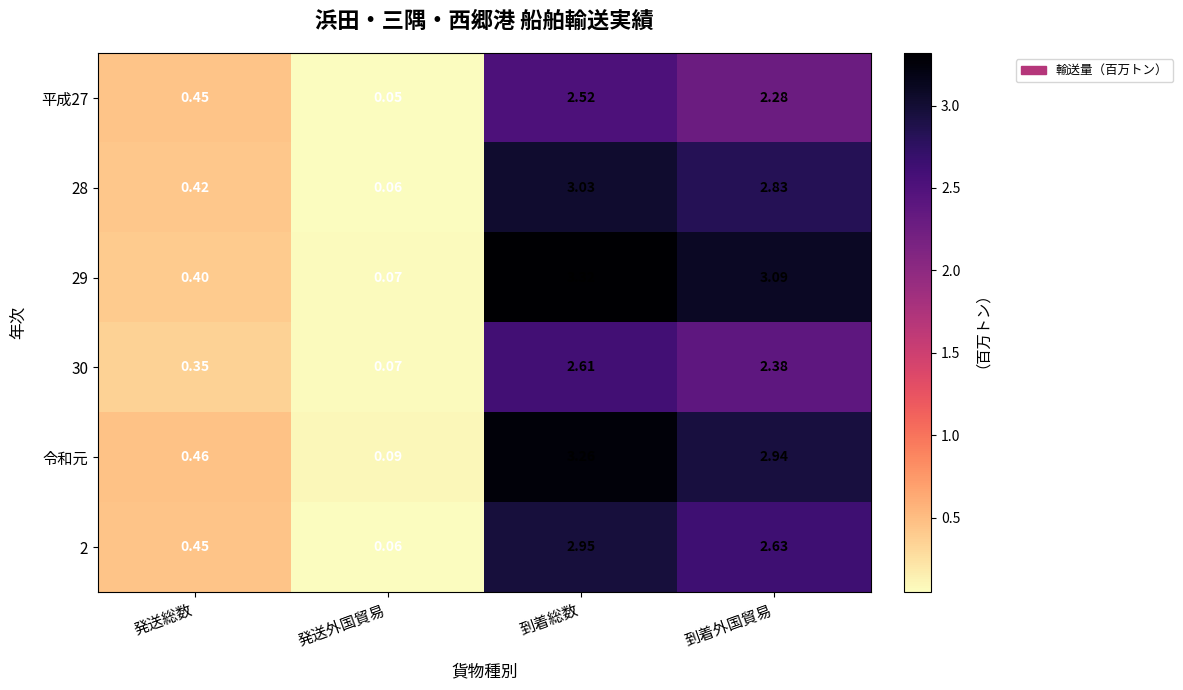

At which label does 平成27 first exceed 2?

到着総数